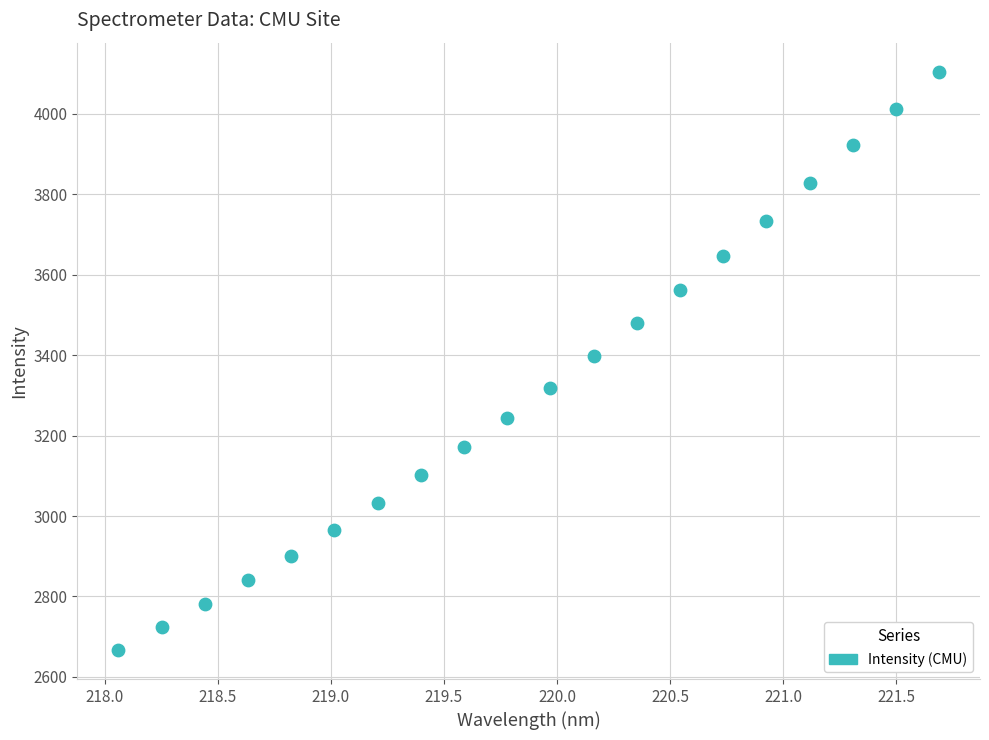

What is the range of Y values (max minus min)?

1437.9